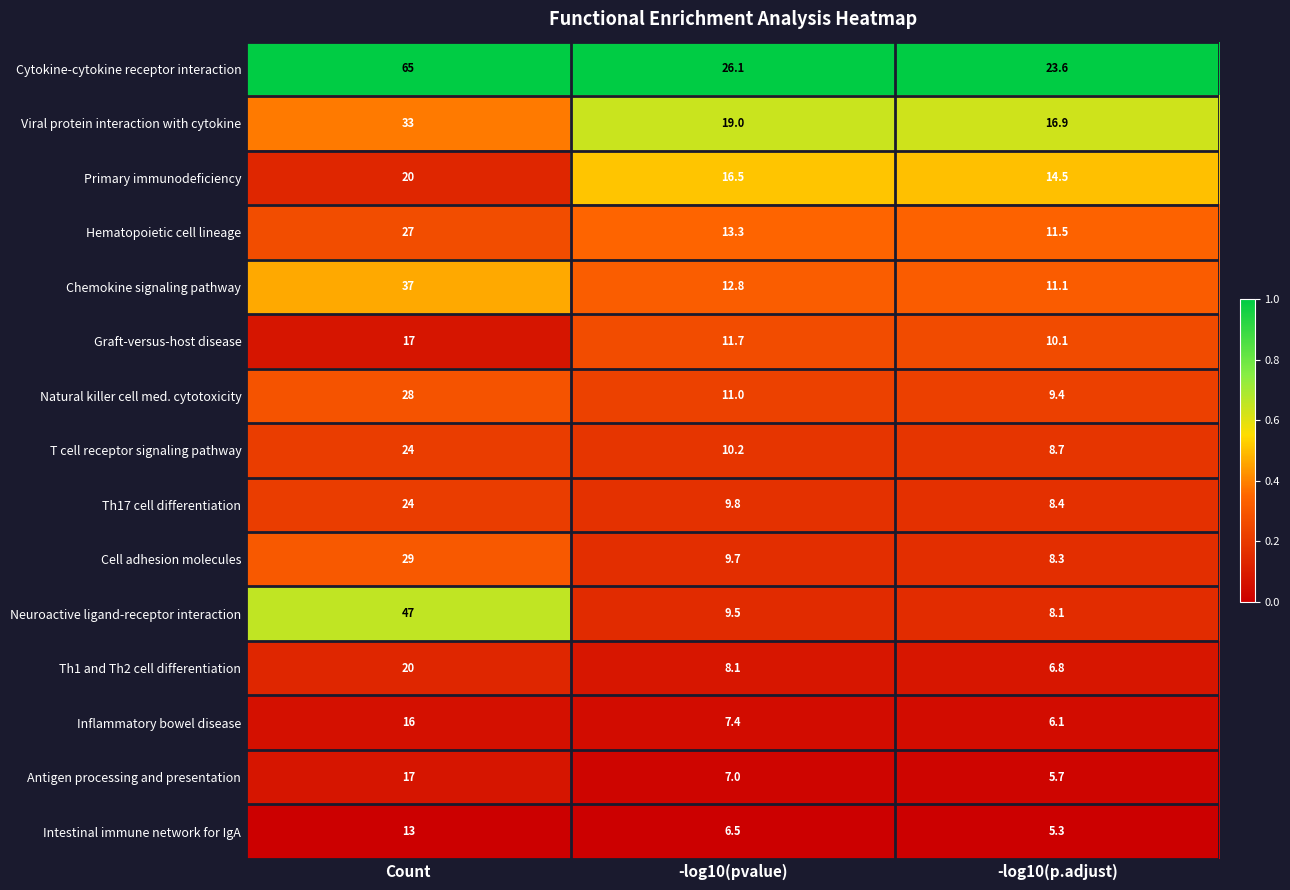

Which series has the largest total across all categories?

Cytokine-cytokine receptor interaction